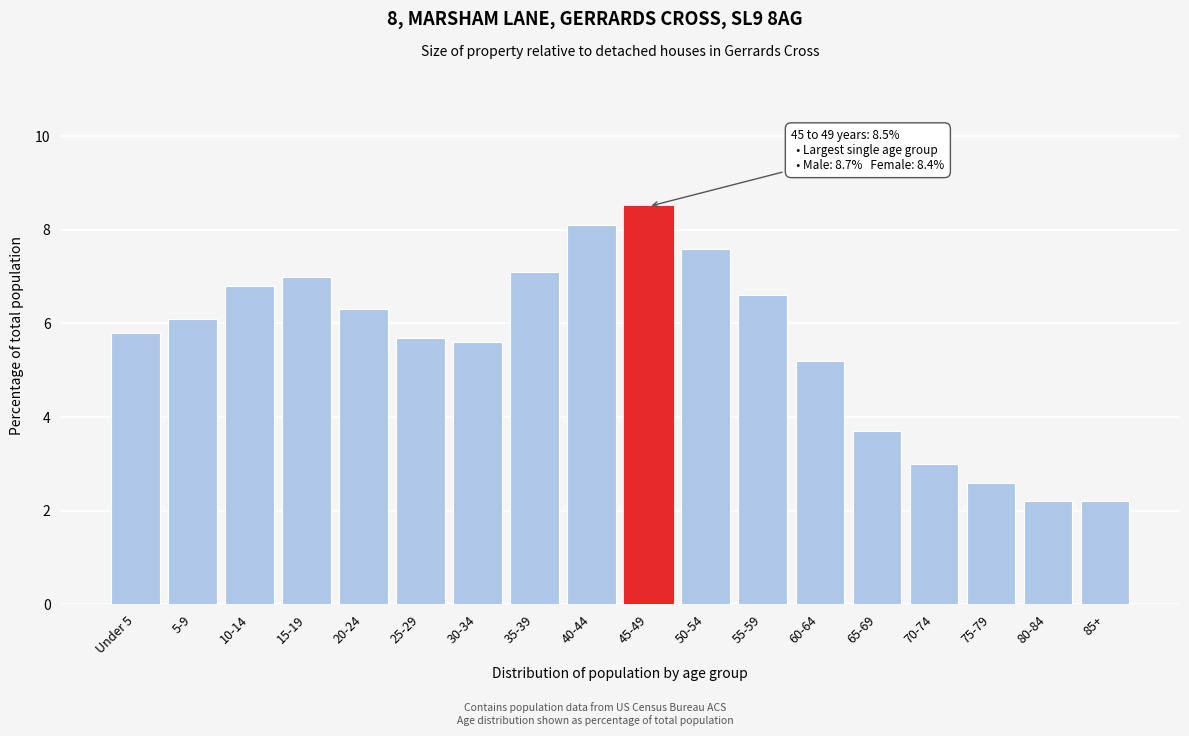

Reading right to left, list all the values displayed in this chart.

85+=2.2	80-84=2.2	75-79=2.6	70-74=3.0	65-69=3.7	60-64=5.2	55-59=6.6	50-54=7.6	45-49=8.5	40-44=8.1	35-39=7.1	30-34=5.6	25-29=5.7	20-24=6.3	15-19=7.0	10-14=6.8	5-9=6.1	Under 5=5.8